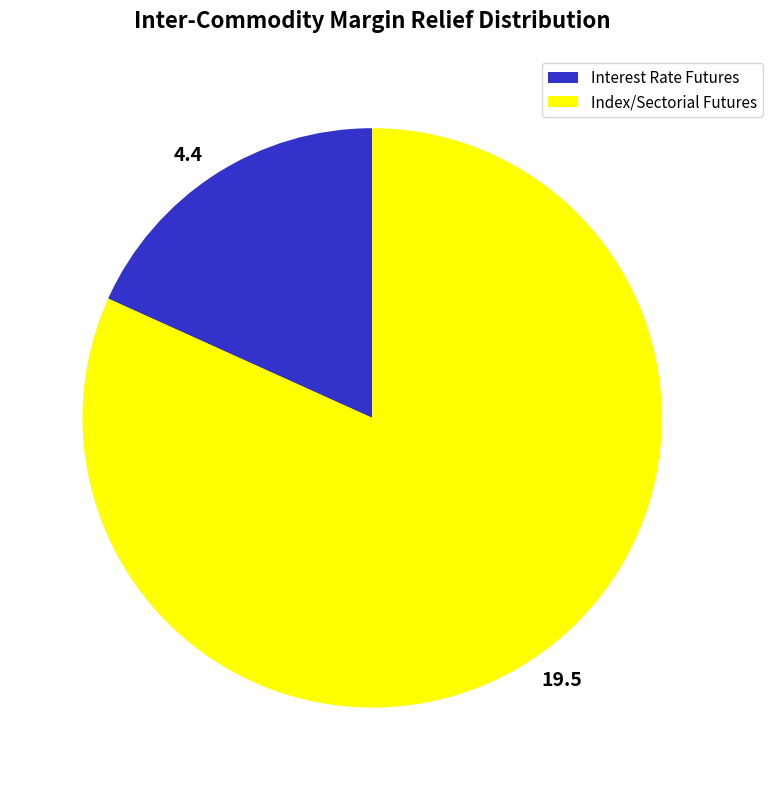

Does any single category account for the majority?

Yes